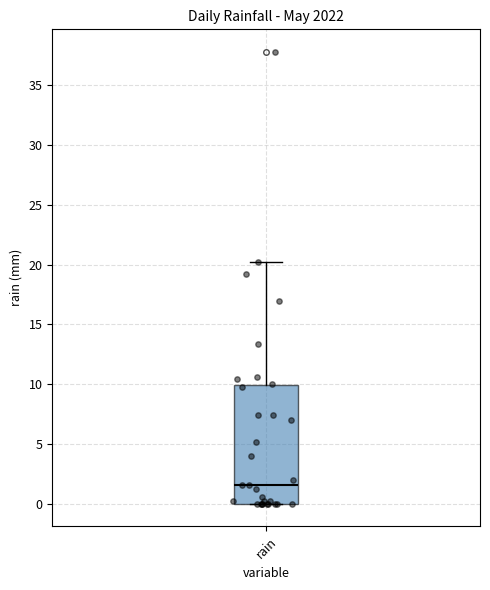

Where is the upper edge of the box for rain on the y-axis? The values are not printed on the chart, so give them approximately, as read against the axis.

10.0